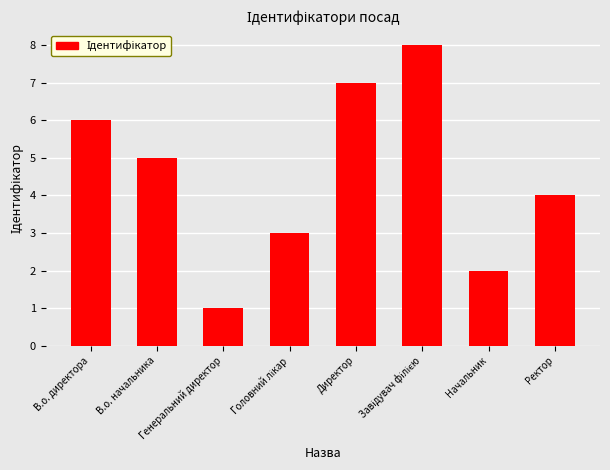

How many bars are there in total?

8